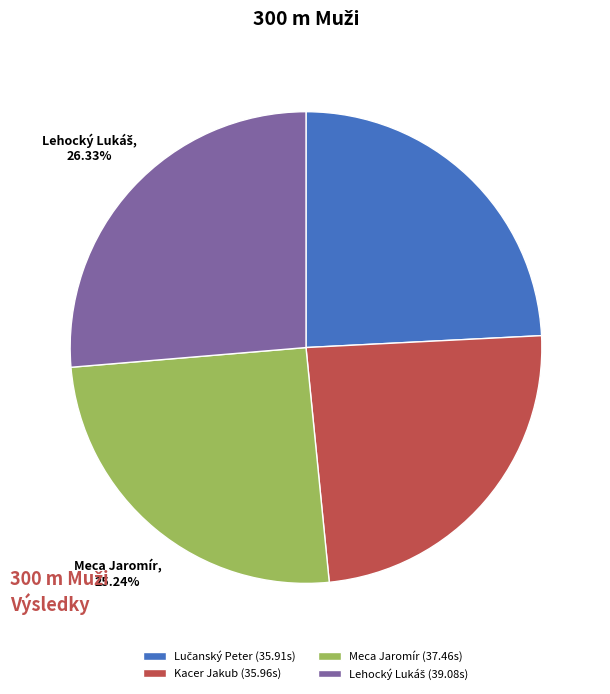

Does Kacer Jakub account for over 50% of the chart?

No